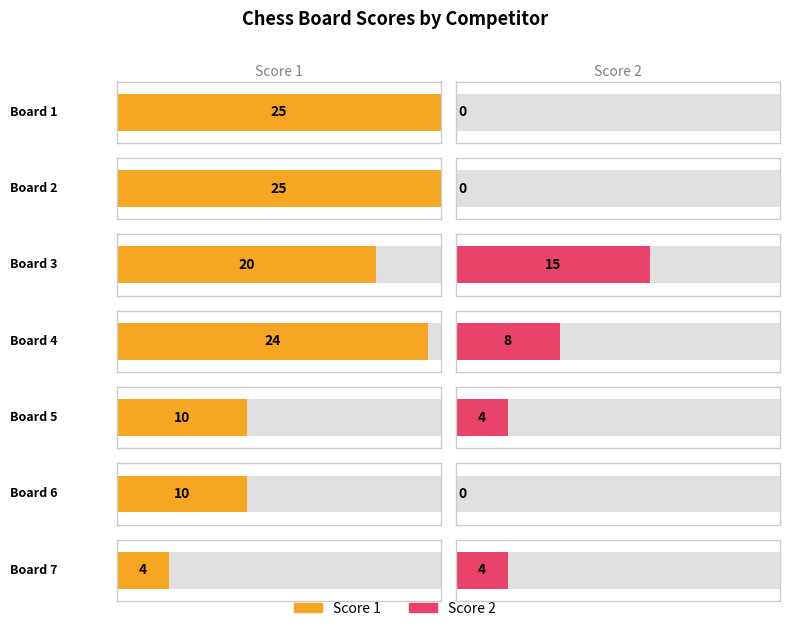

Is it true that Score 2 equals 0 at Board 1?

True